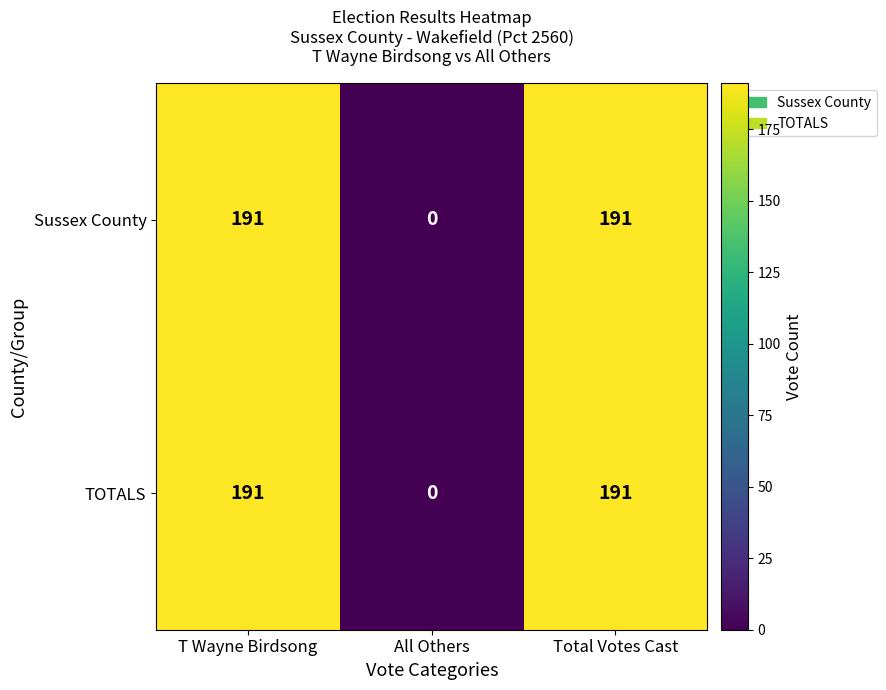

True or false: TOTALS has a value of 191 at Total Votes Cast.

True